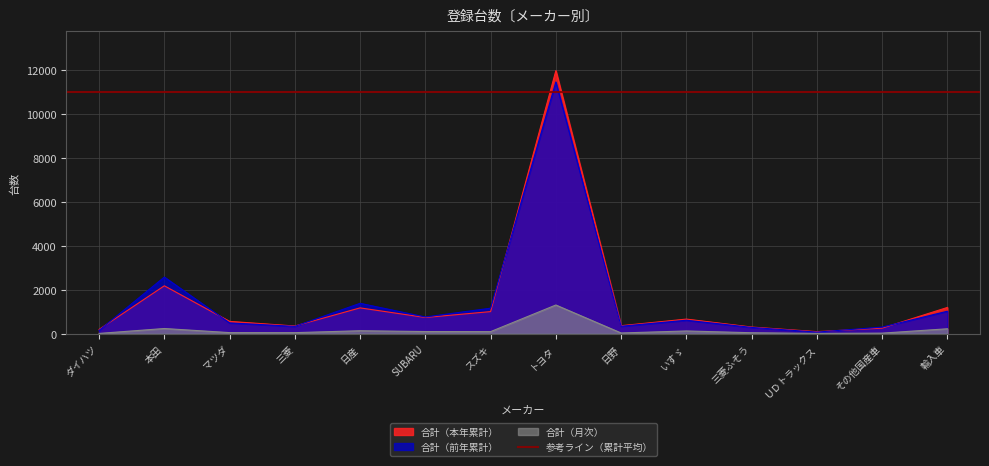

Which series has the largest range (max minus min)?

合計（本年累計）